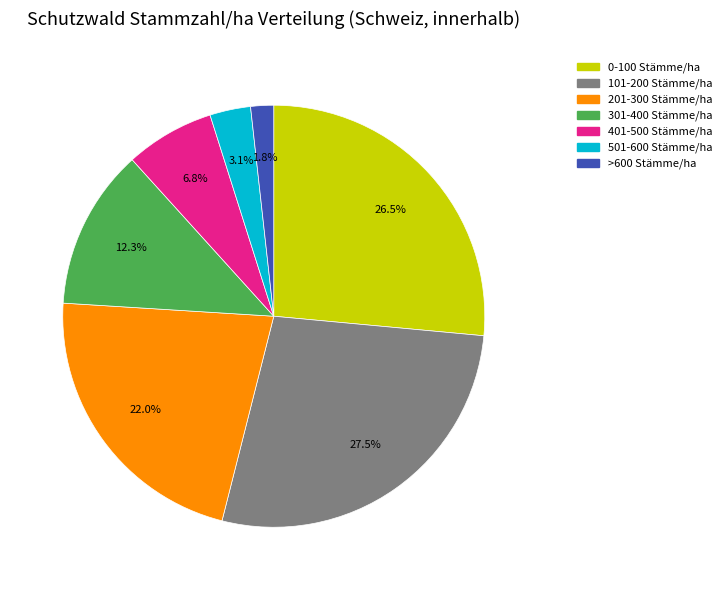

Which has a higher value, >600 Stämme/ha or 401-500 Stämme/ha?

401-500 Stämme/ha